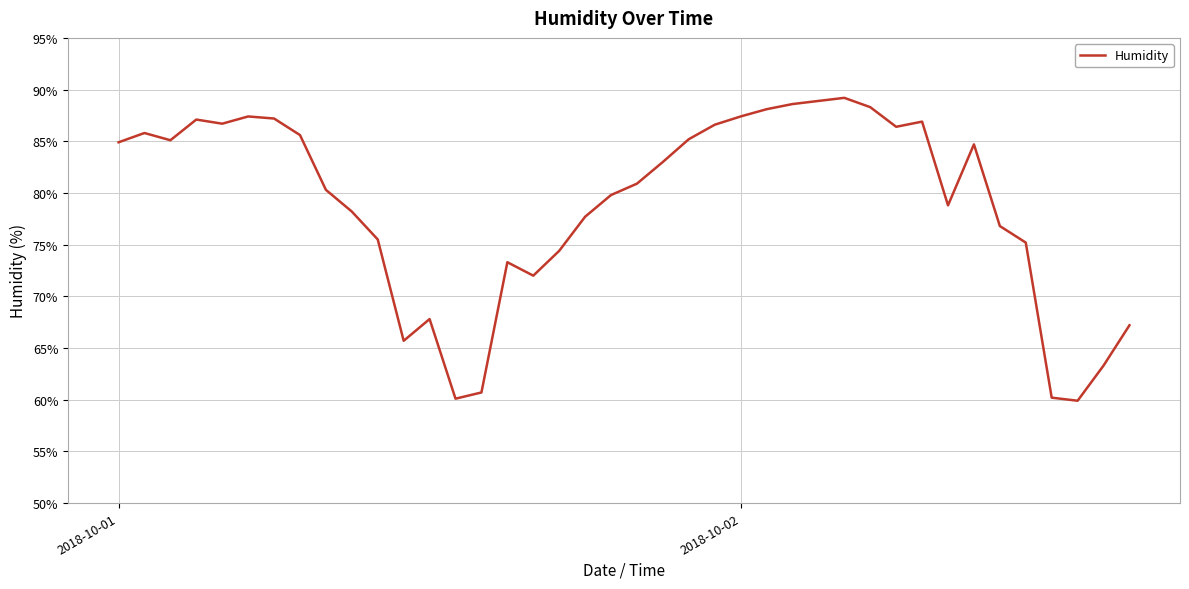

What is the minimum value shown in the chart?

59.9